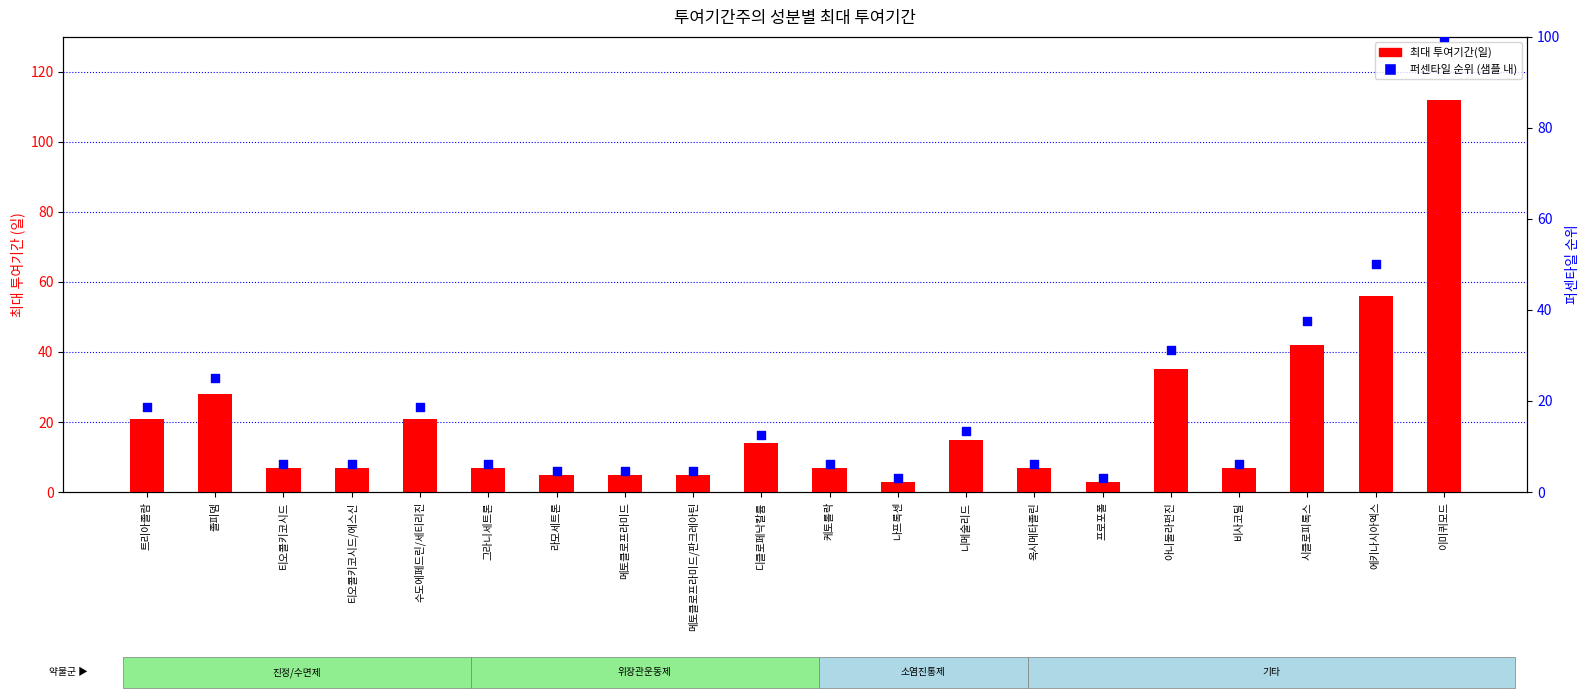

Which series has the widest spread of Y values?

최대 투여기간(일)